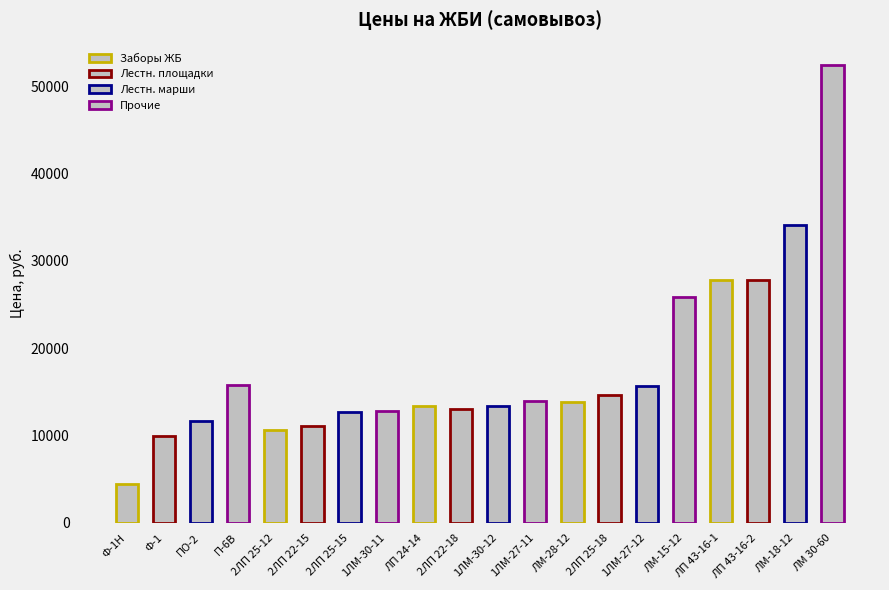

Approximately how many times larger is the value at ЛП 43-16-2 compared to П-6В?

1.8